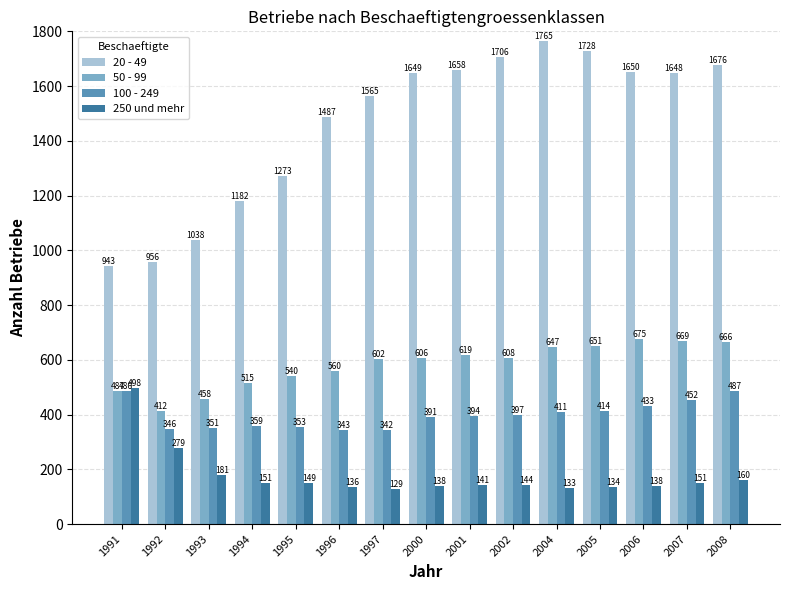

What is the approximate value of 250 und mehr at 1994?

151